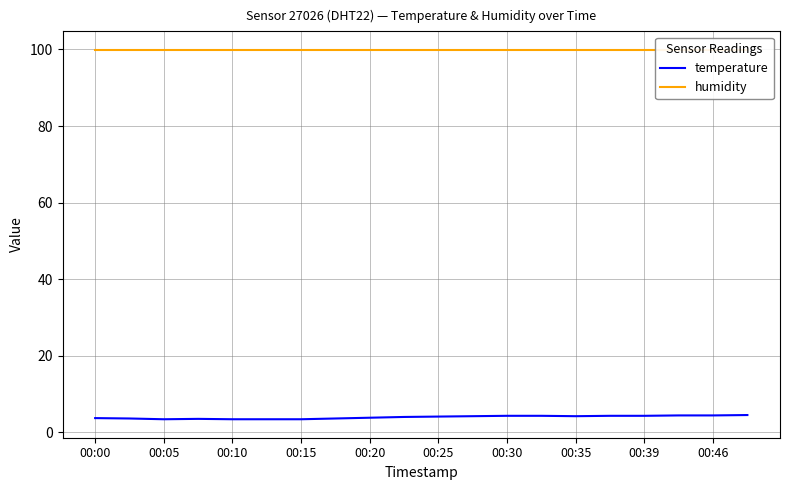

What is the average value of the humidity series?

99.9